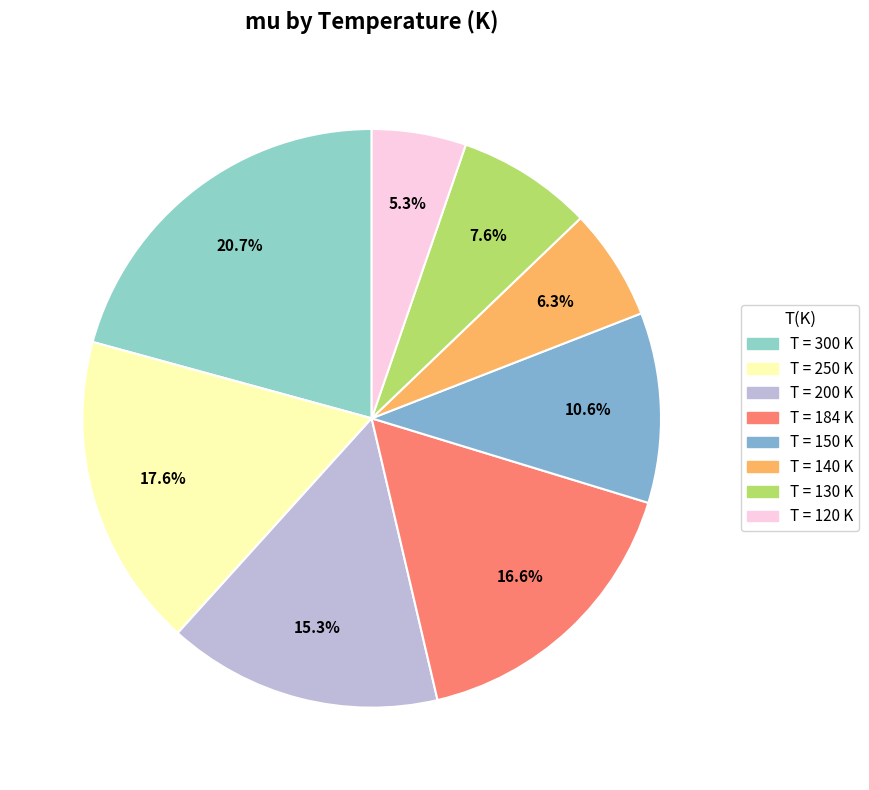

Which slice is the smallest?

T = 120 K